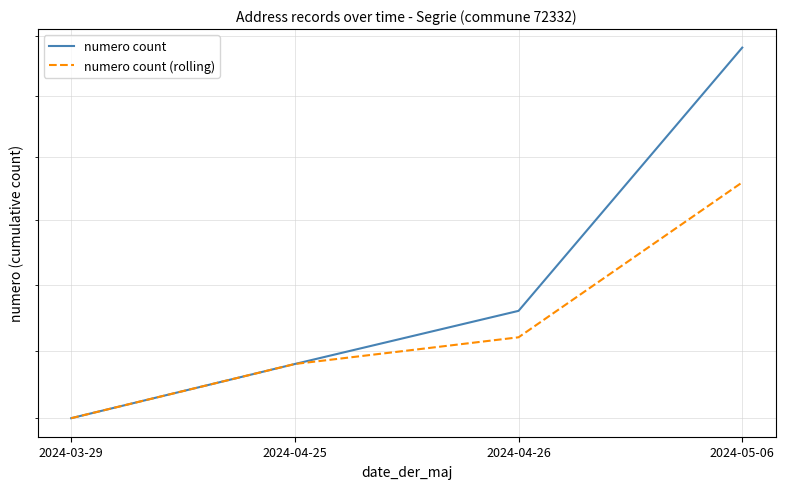

What is the total value across all series at 2024-04-26?

414